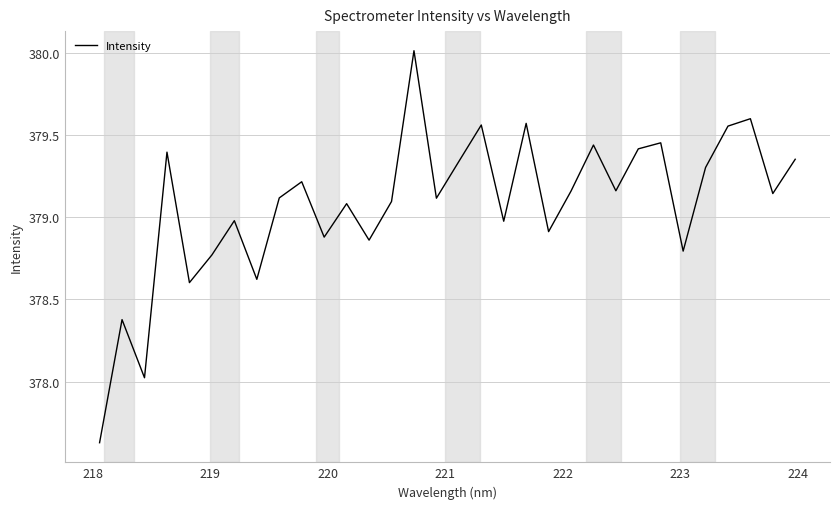

What is the maximum value shown in the chart?

380.0